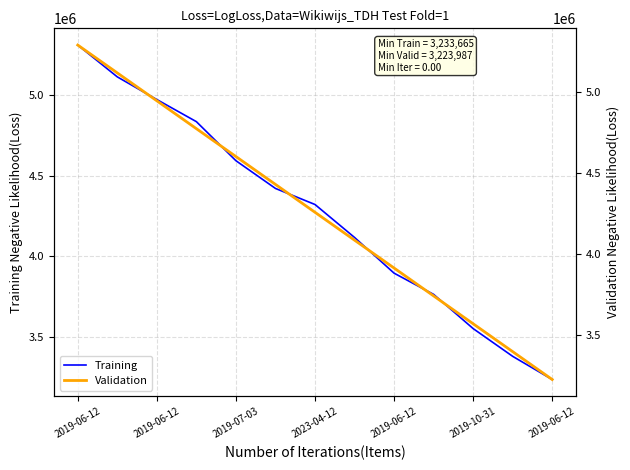

How many lines are shown in the chart?

2